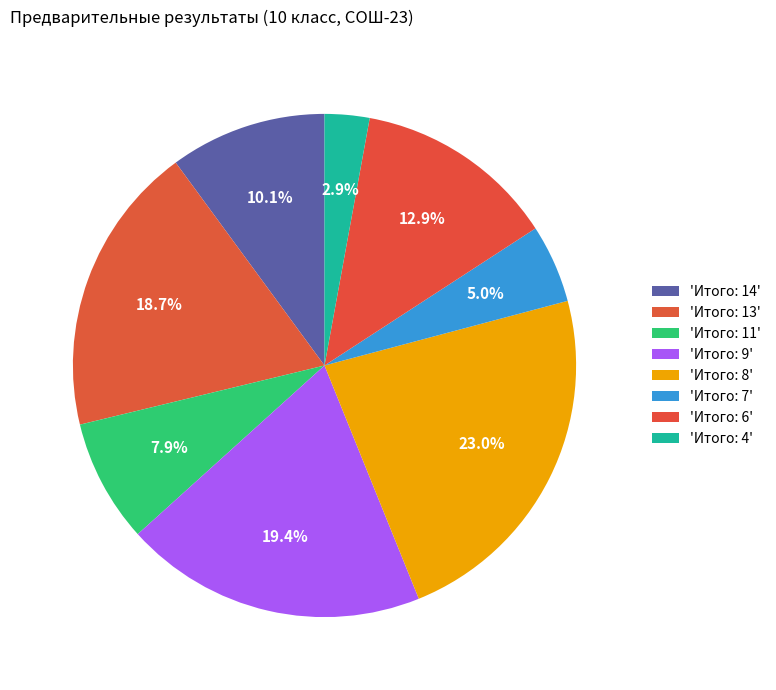

Count the number of slices in the pie.

8